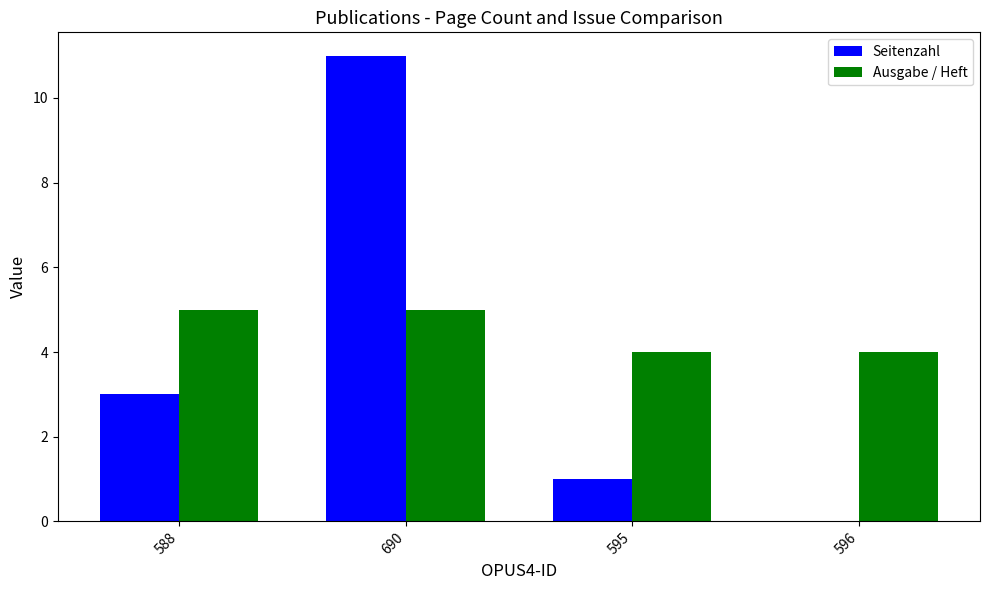

At which category is the sum across all series the highest?

690